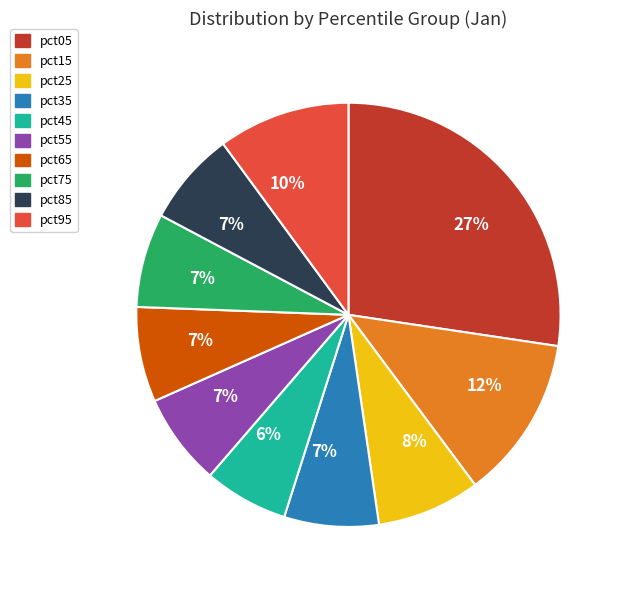

What percentage is the pct95 slice, to the nearest percent?

10%